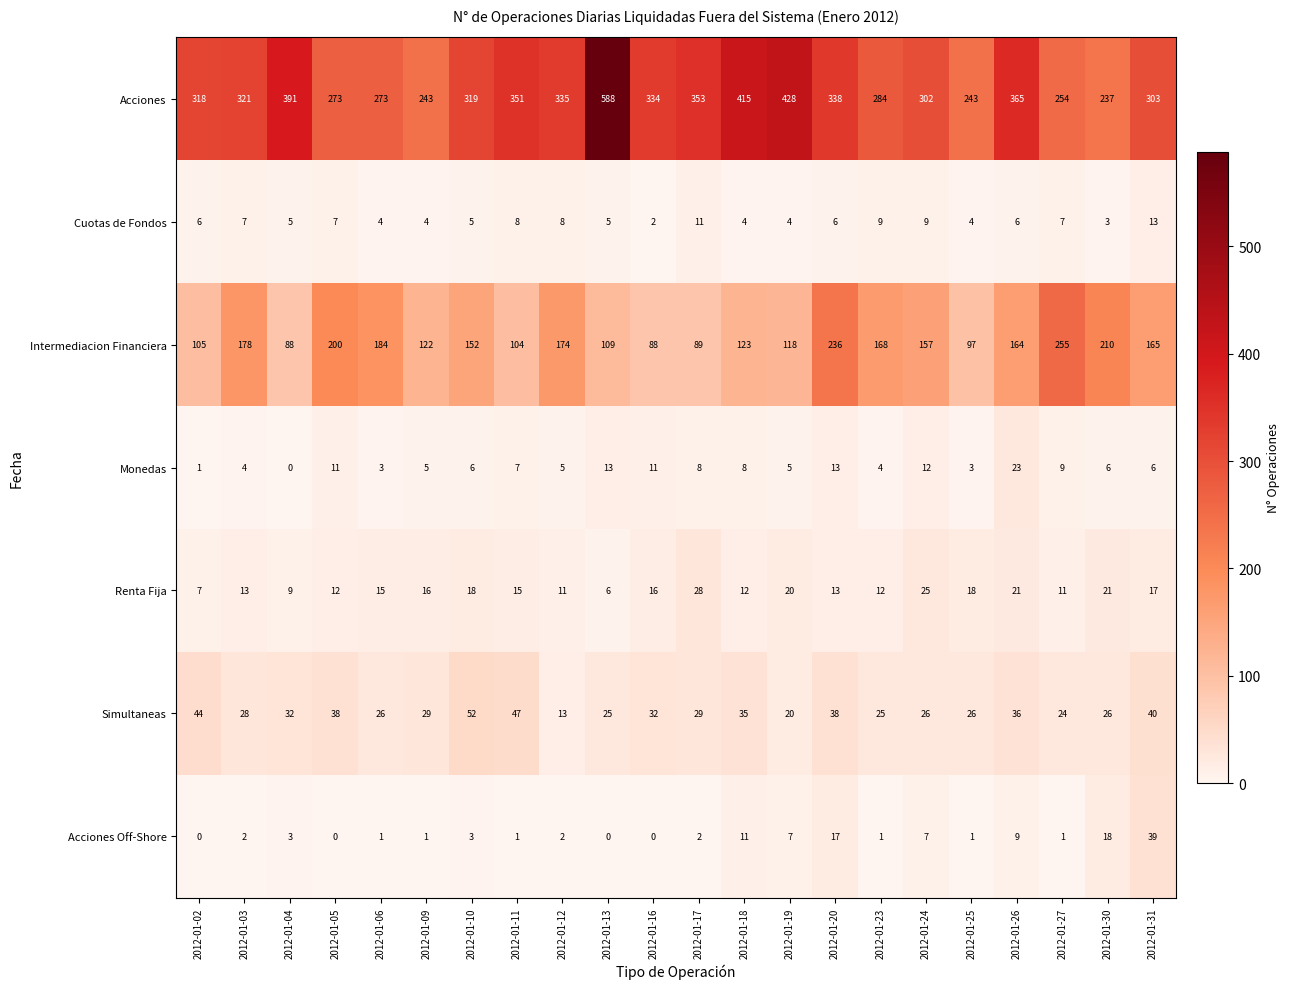

True or false: Simultaneas has a value of 25 at 2012-01-23.

True